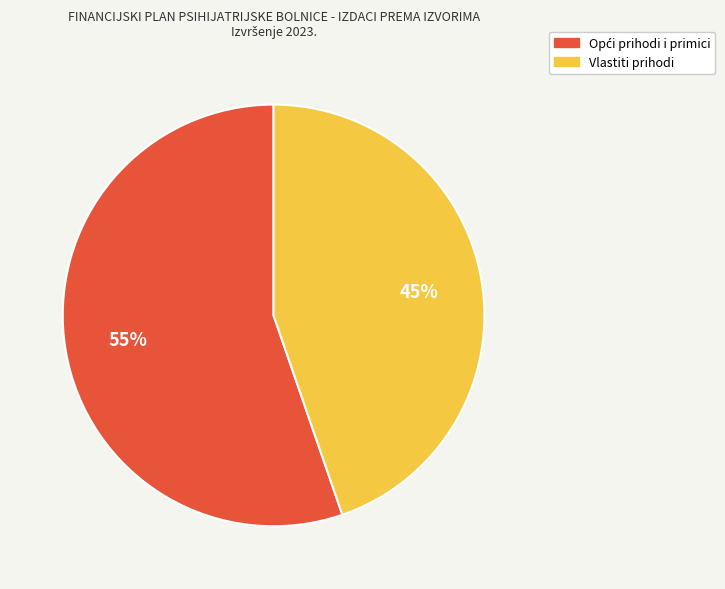

To the nearest percent, what is the average slice percentage?

50%